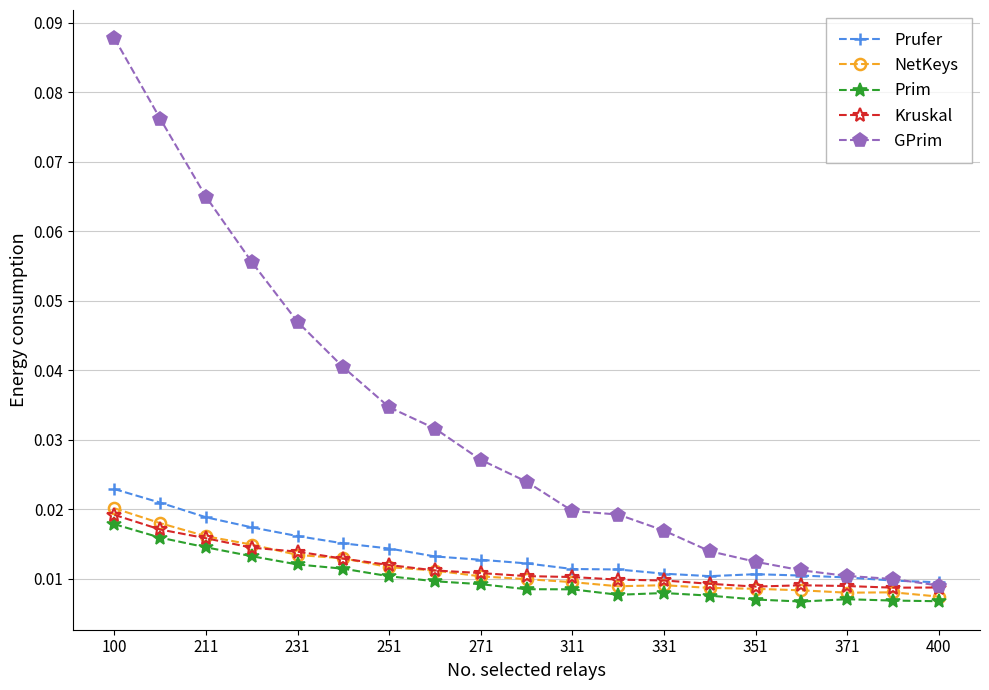

How many data points does each series have?

19